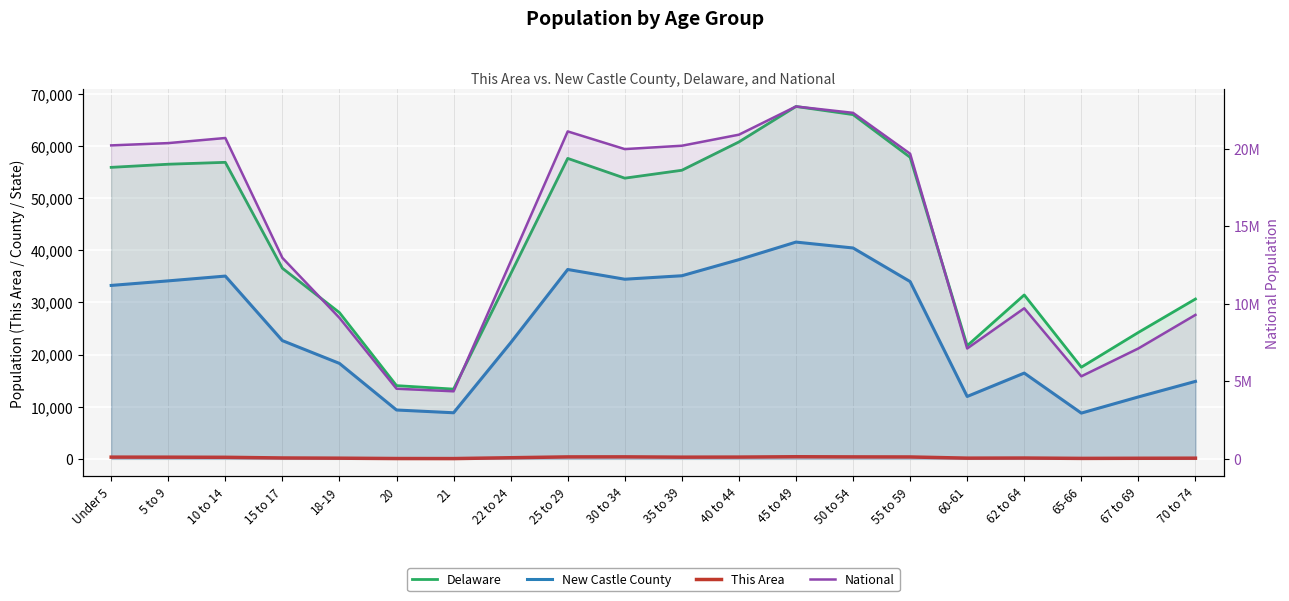

Which series has the largest total across all categories?

National